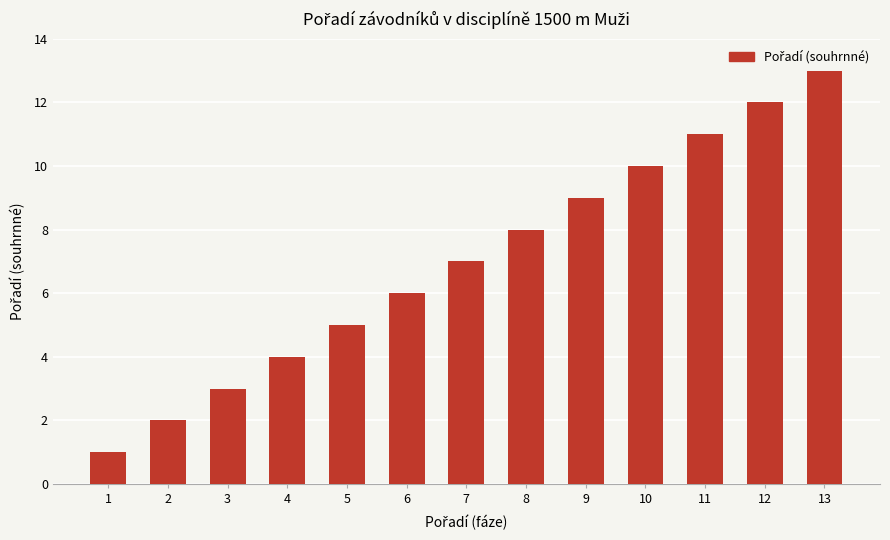

Reading left to right, extract all data points from this chart.

1=1	2=2	3=3	4=4	5=5	6=6	7=7	8=8	9=9	10=10	11=11	12=12	13=13